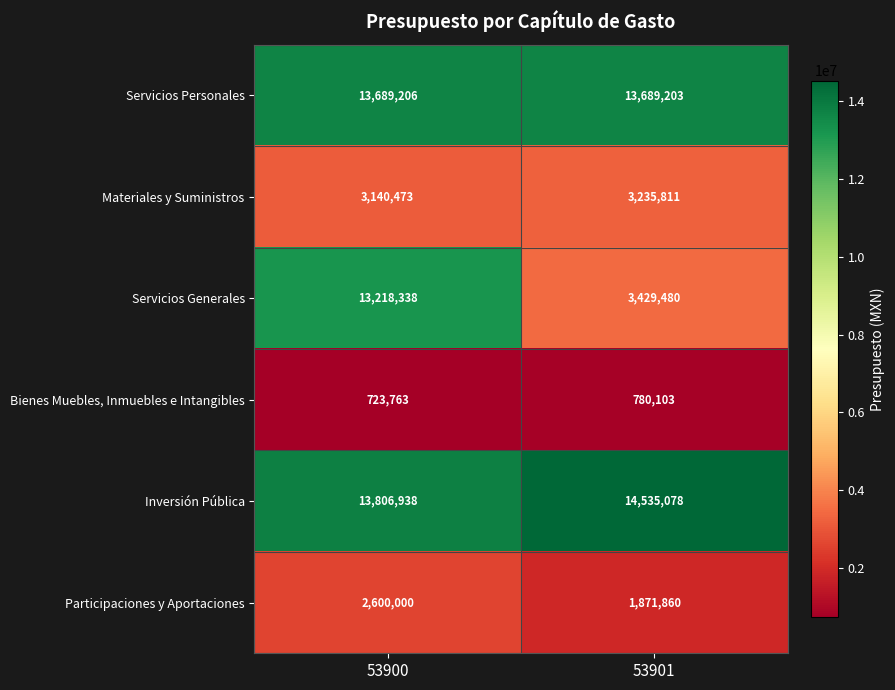

At how many categories does at least one series exceed 6120426?

2